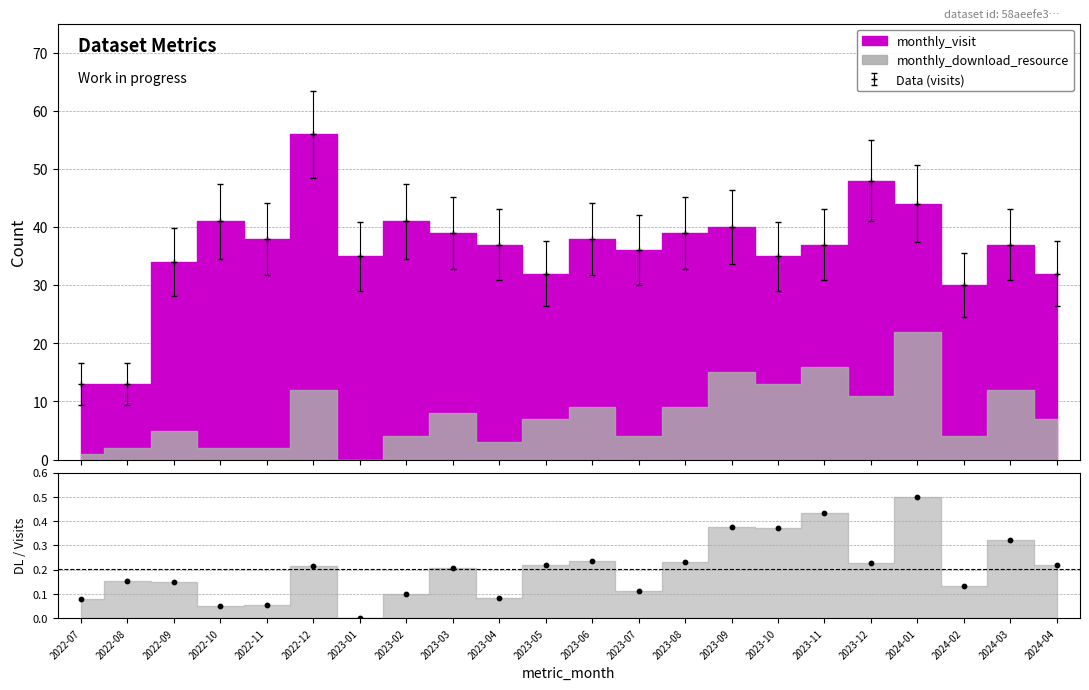

What is the ratio of the value at 2023-06 to the value at 2023-02?

0.9